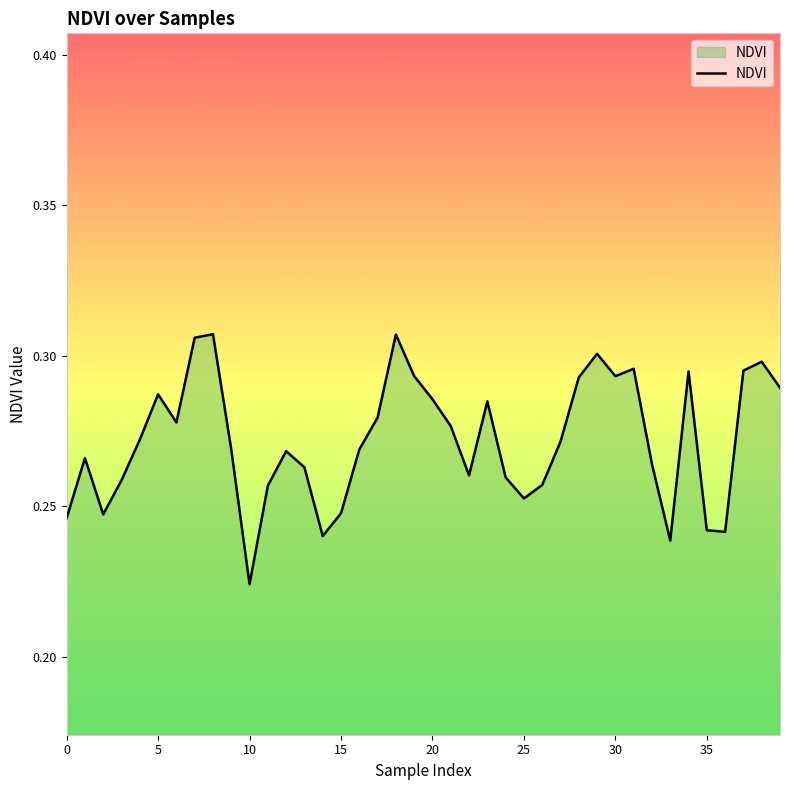

Where is the data nearest to the value 0?

10